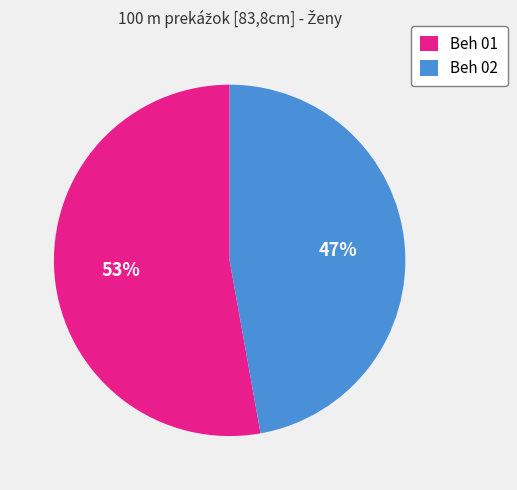

To the nearest percent, what is the difference between the Beh 01 and Beh 02 slice percentages?

6%